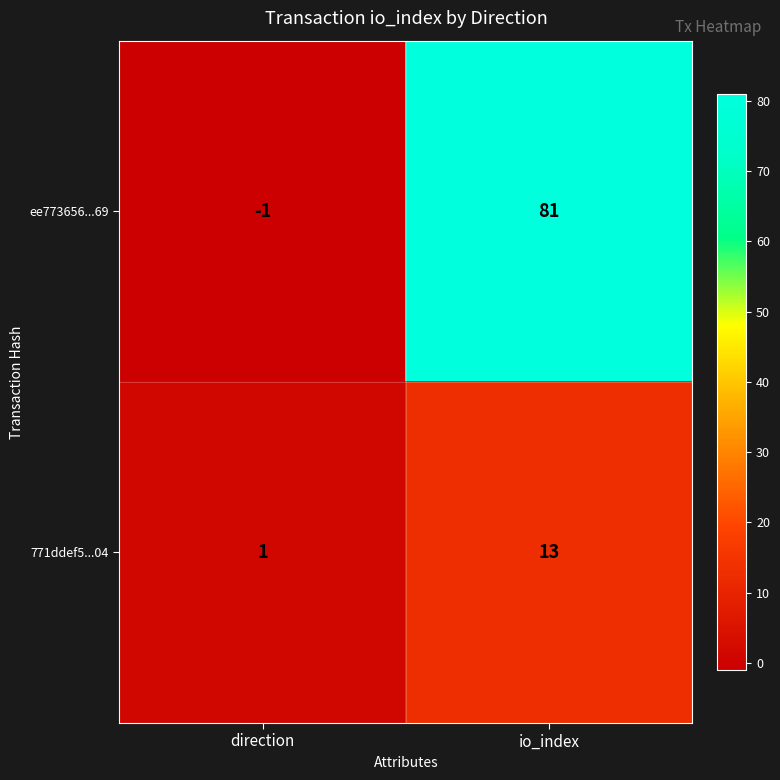

Reading left to right, transcribe all the data shown in this chart.

ee773656...69: -1	81
771ddef5...04: 1	13